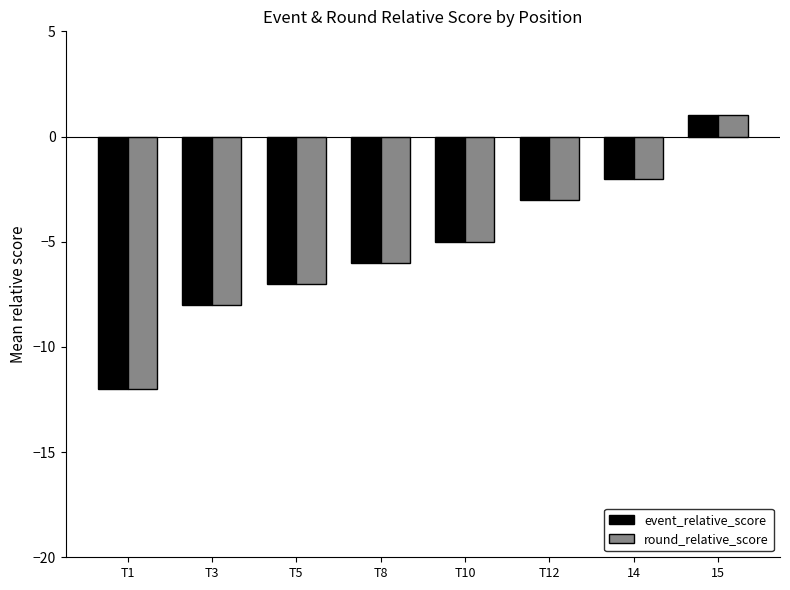

Reading left to right, list all the values displayed in this chart.

event_relative_score: -12	-8	-7	-6	-5	-3	-2	1
round_relative_score: -12	-8	-7	-6	-5	-3	-2	1